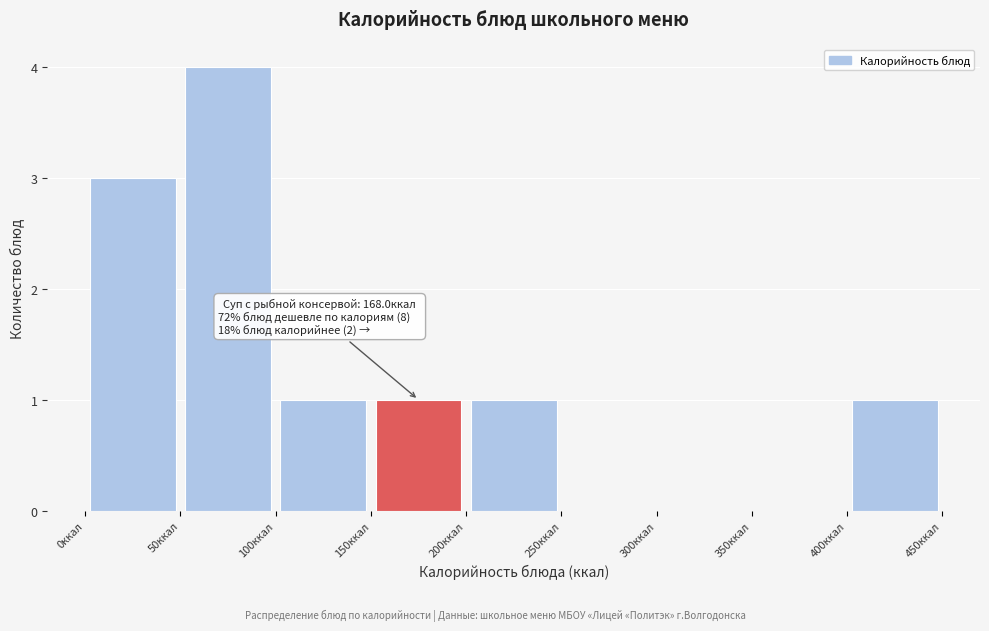

Which range on the x-axis has the tallest bar?

50 to 100